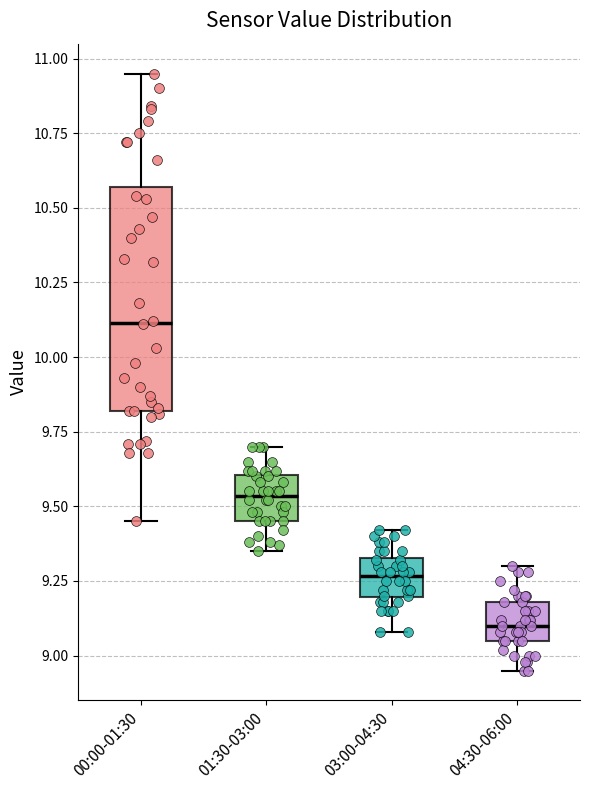

Where does the upper whisker of the box for 03:00-04:30 end on the y-axis? The values are not printed on the chart, so give them approximately, as read against the axis.

9.40